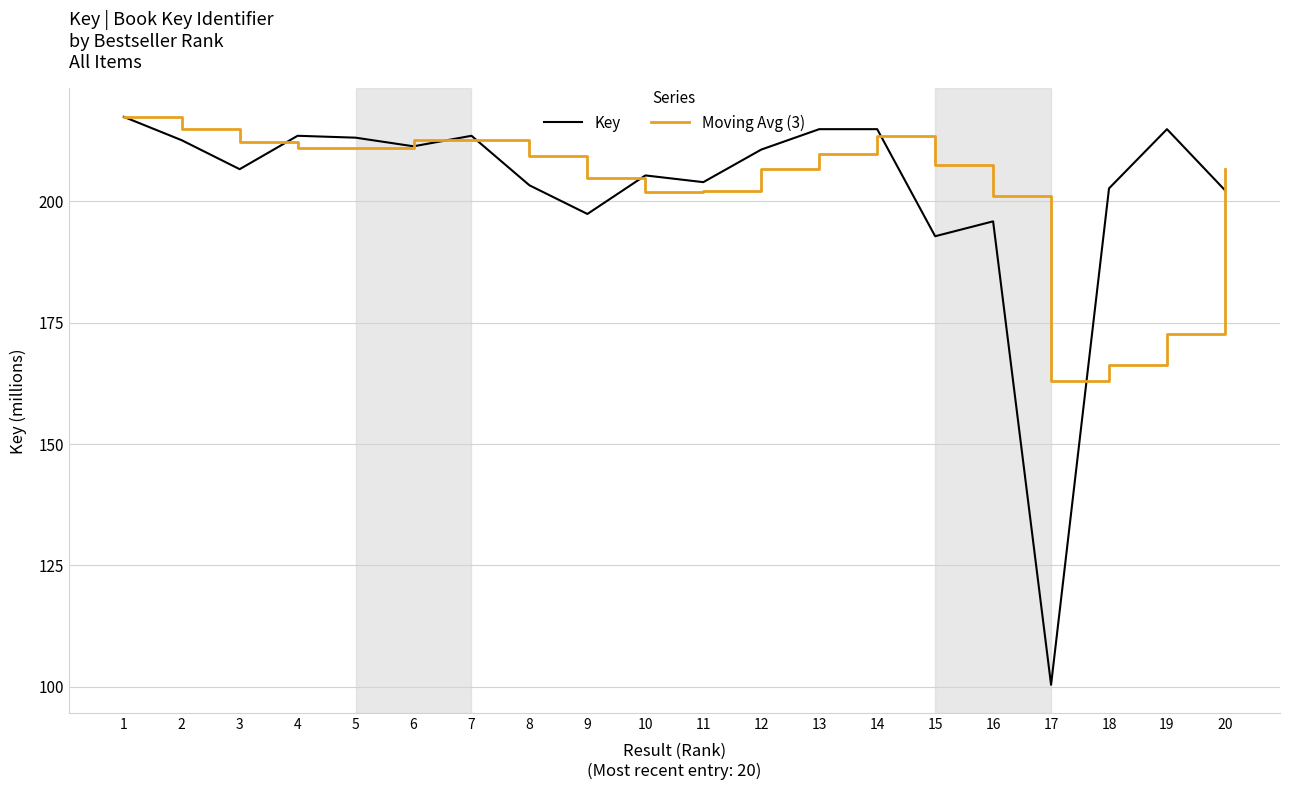

What is the total value across all series at 1?

434.8